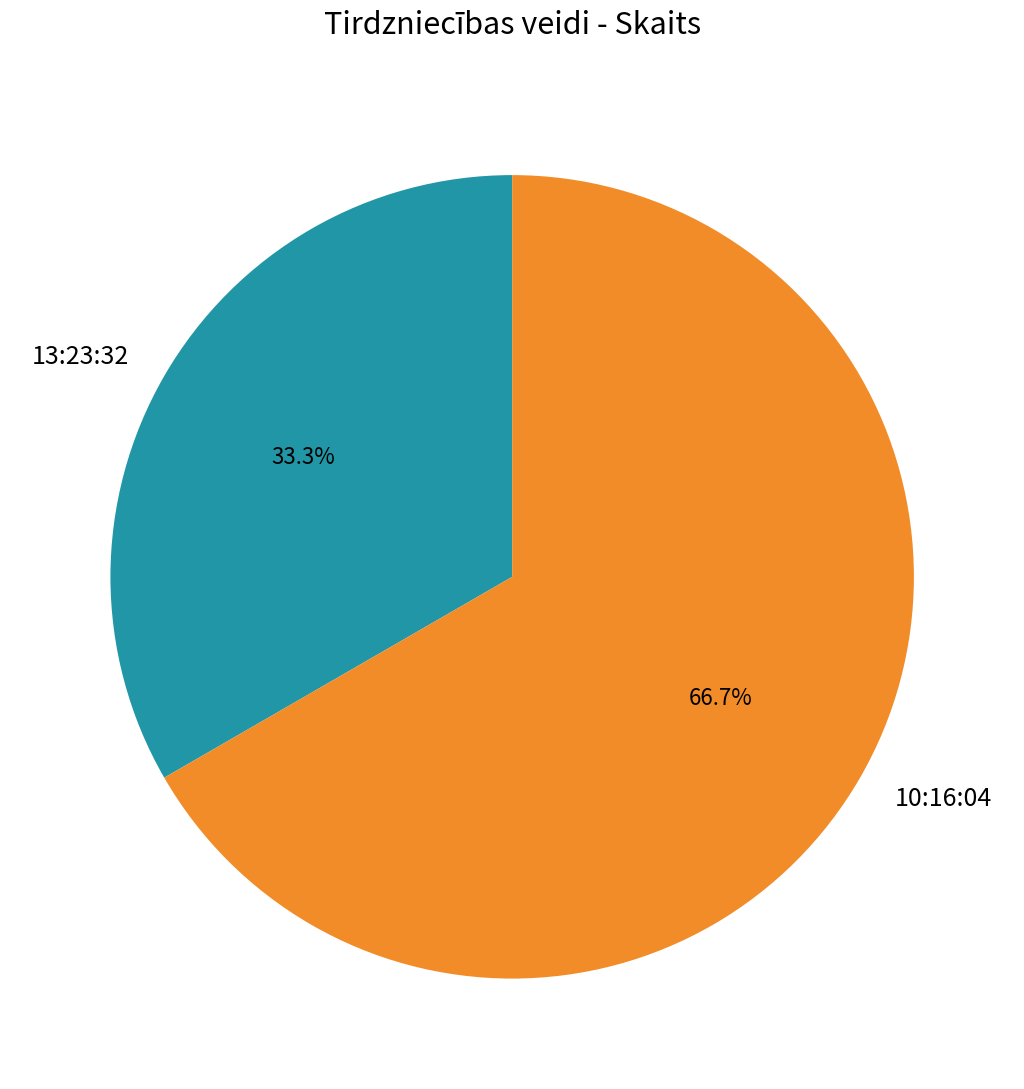

Is there a majority slice in this chart?

Yes